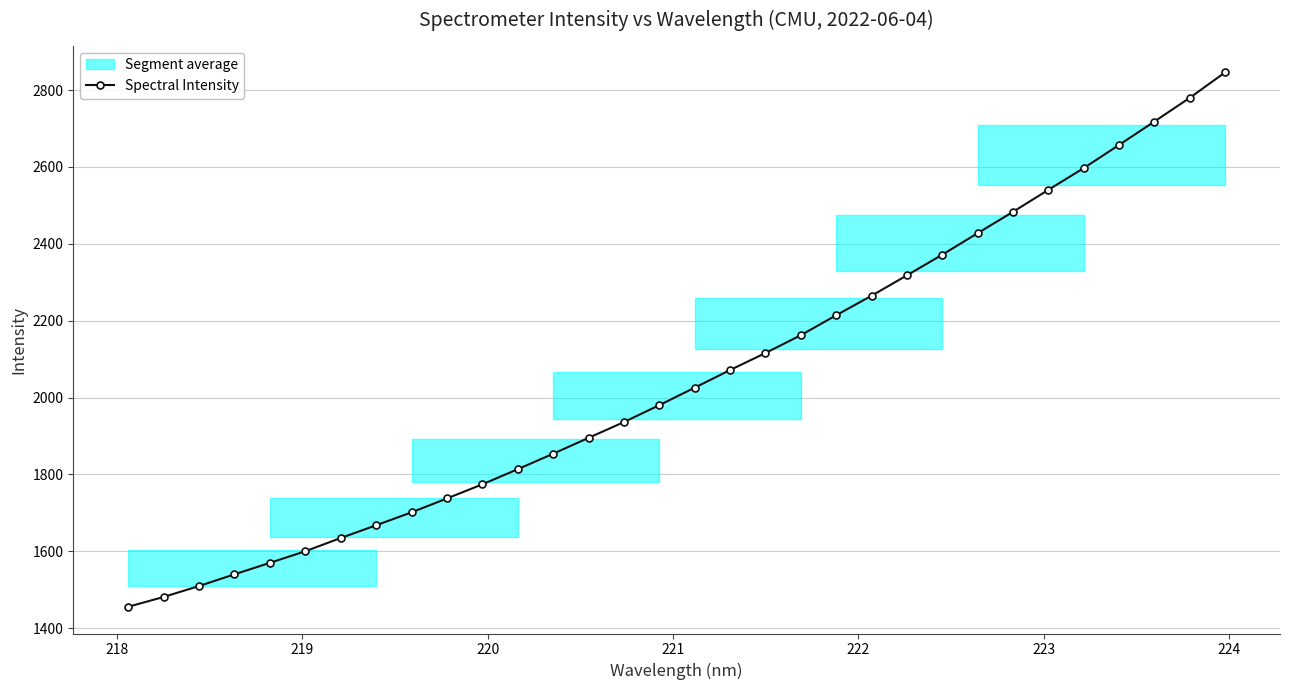

What is the highest value of the Spectral Intensity series?

2846.3